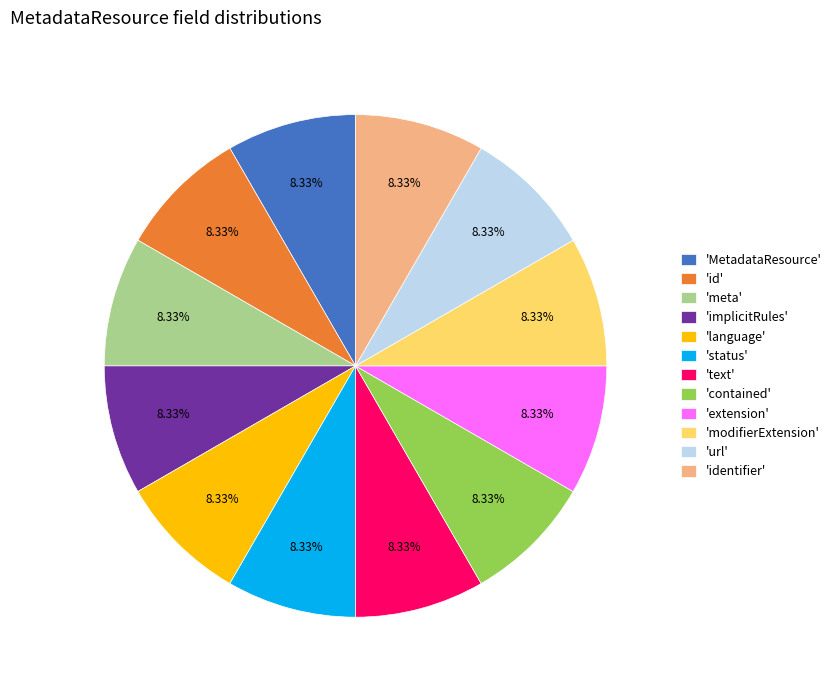

How many slices are in this pie chart?

12